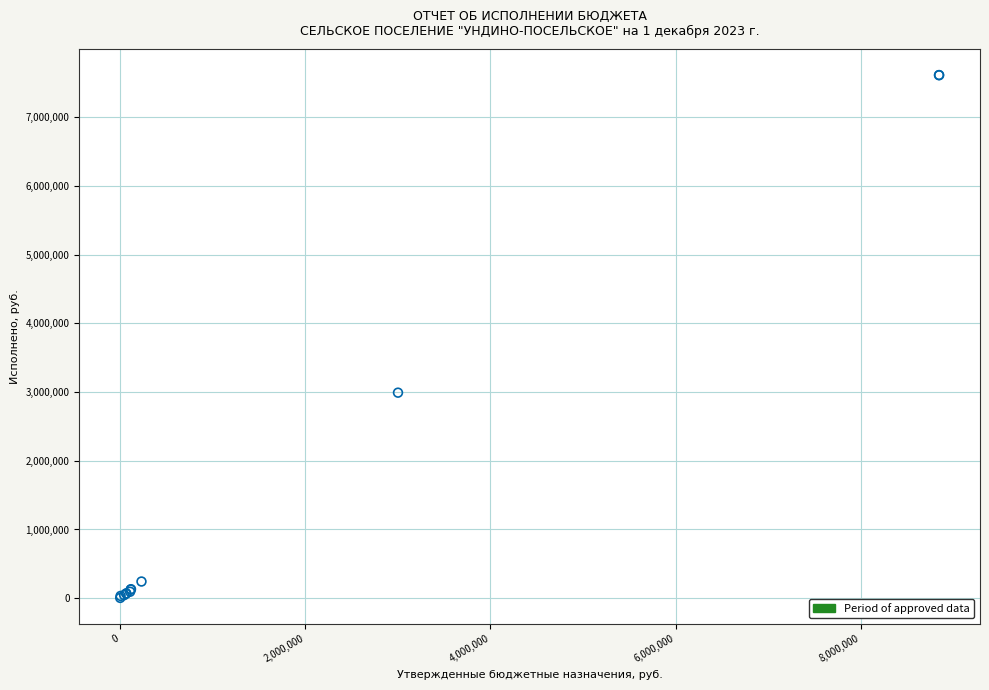

What Y value in the scatter plot is closest to 3809172?

2991600.0